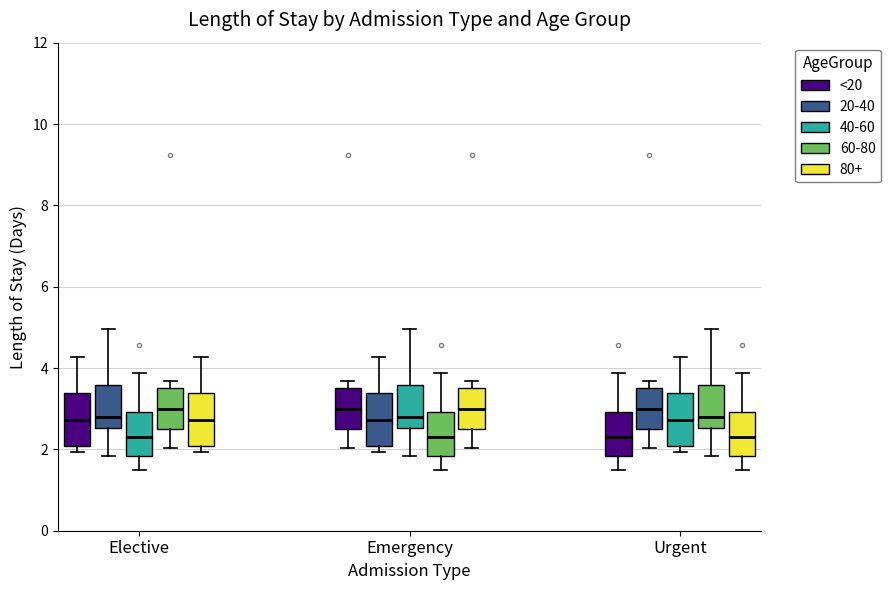

Reading left to right, transcribe this box plot: for each box, give where its median line is, the range the box spans, and where its two whiskers end, as read against the y-axis. The values are not printed on the chart, so give them approximately, as read against the axis.

Elective (<20): median 2.8, box 2.0 to 3.4, whiskers 2.0 (just below the box's lower edge) to 4.2
Elective (20-40): median 2.8, box 2.6 to 3.6, whiskers 1.8 to 5.0
Elective (40-60): median 2.4, box 1.8 to 3.0, whiskers 1.6 to 3.8
Elective (60-80): median 3.0, box 2.4 to 3.6, whiskers 2.0 to 3.6 (just above the box's upper edge)
Elective (80+): median 2.8, box 2.0 to 3.4, whiskers 2.0 (just below the box's lower edge) to 4.2
Emergency (<20): median 3.0, box 2.4 to 3.6, whiskers 2.0 to 3.6 (just above the box's upper edge)
Emergency (20-40): median 2.8, box 2.0 to 3.4, whiskers 2.0 (just below the box's lower edge) to 4.2
Emergency (40-60): median 2.8, box 2.6 to 3.6, whiskers 1.8 to 5.0
Emergency (60-80): median 2.4, box 1.8 to 3.0, whiskers 1.6 to 3.8
Emergency (80+): median 3.0, box 2.4 to 3.6, whiskers 2.0 to 3.6 (just above the box's upper edge)
Urgent (<20): median 2.4, box 1.8 to 3.0, whiskers 1.6 to 3.8
Urgent (20-40): median 3.0, box 2.4 to 3.6, whiskers 2.0 to 3.6 (just above the box's upper edge)
Urgent (40-60): median 2.8, box 2.0 to 3.4, whiskers 2.0 (just below the box's lower edge) to 4.2
Urgent (60-80): median 2.8, box 2.6 to 3.6, whiskers 1.8 to 5.0
Urgent (80+): median 2.4, box 1.8 to 3.0, whiskers 1.6 to 3.8